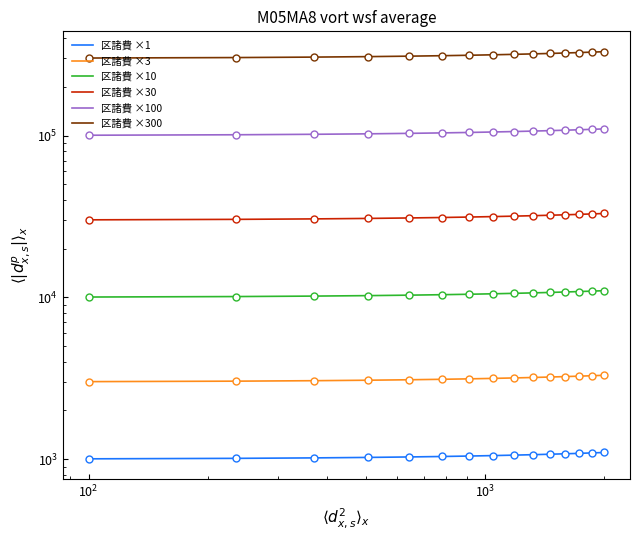

Which series reaches the minimum Y coordinate?

区諸費 ×1